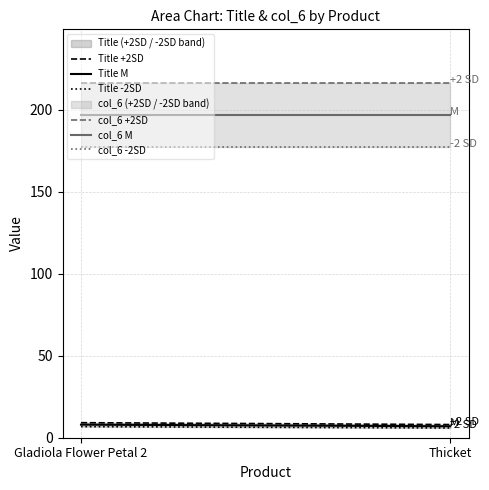

Reading left to right, list all the values displayed in this chart.

Title +2SD: Gladiola Flower Petal 2=9.2	Thicket=8.0
Title M: Gladiola Flower Petal 2=8.0	Thicket=7.0
Title -2SD: Gladiola Flower Petal 2=6.8	Thicket=5.9
col_6 +2SD: Gladiola Flower Petal 2=216.7	Thicket=216.7
col_6 M: Gladiola Flower Petal 2=197.0	Thicket=197.0
col_6 -2SD: Gladiola Flower Petal 2=177.3	Thicket=177.3